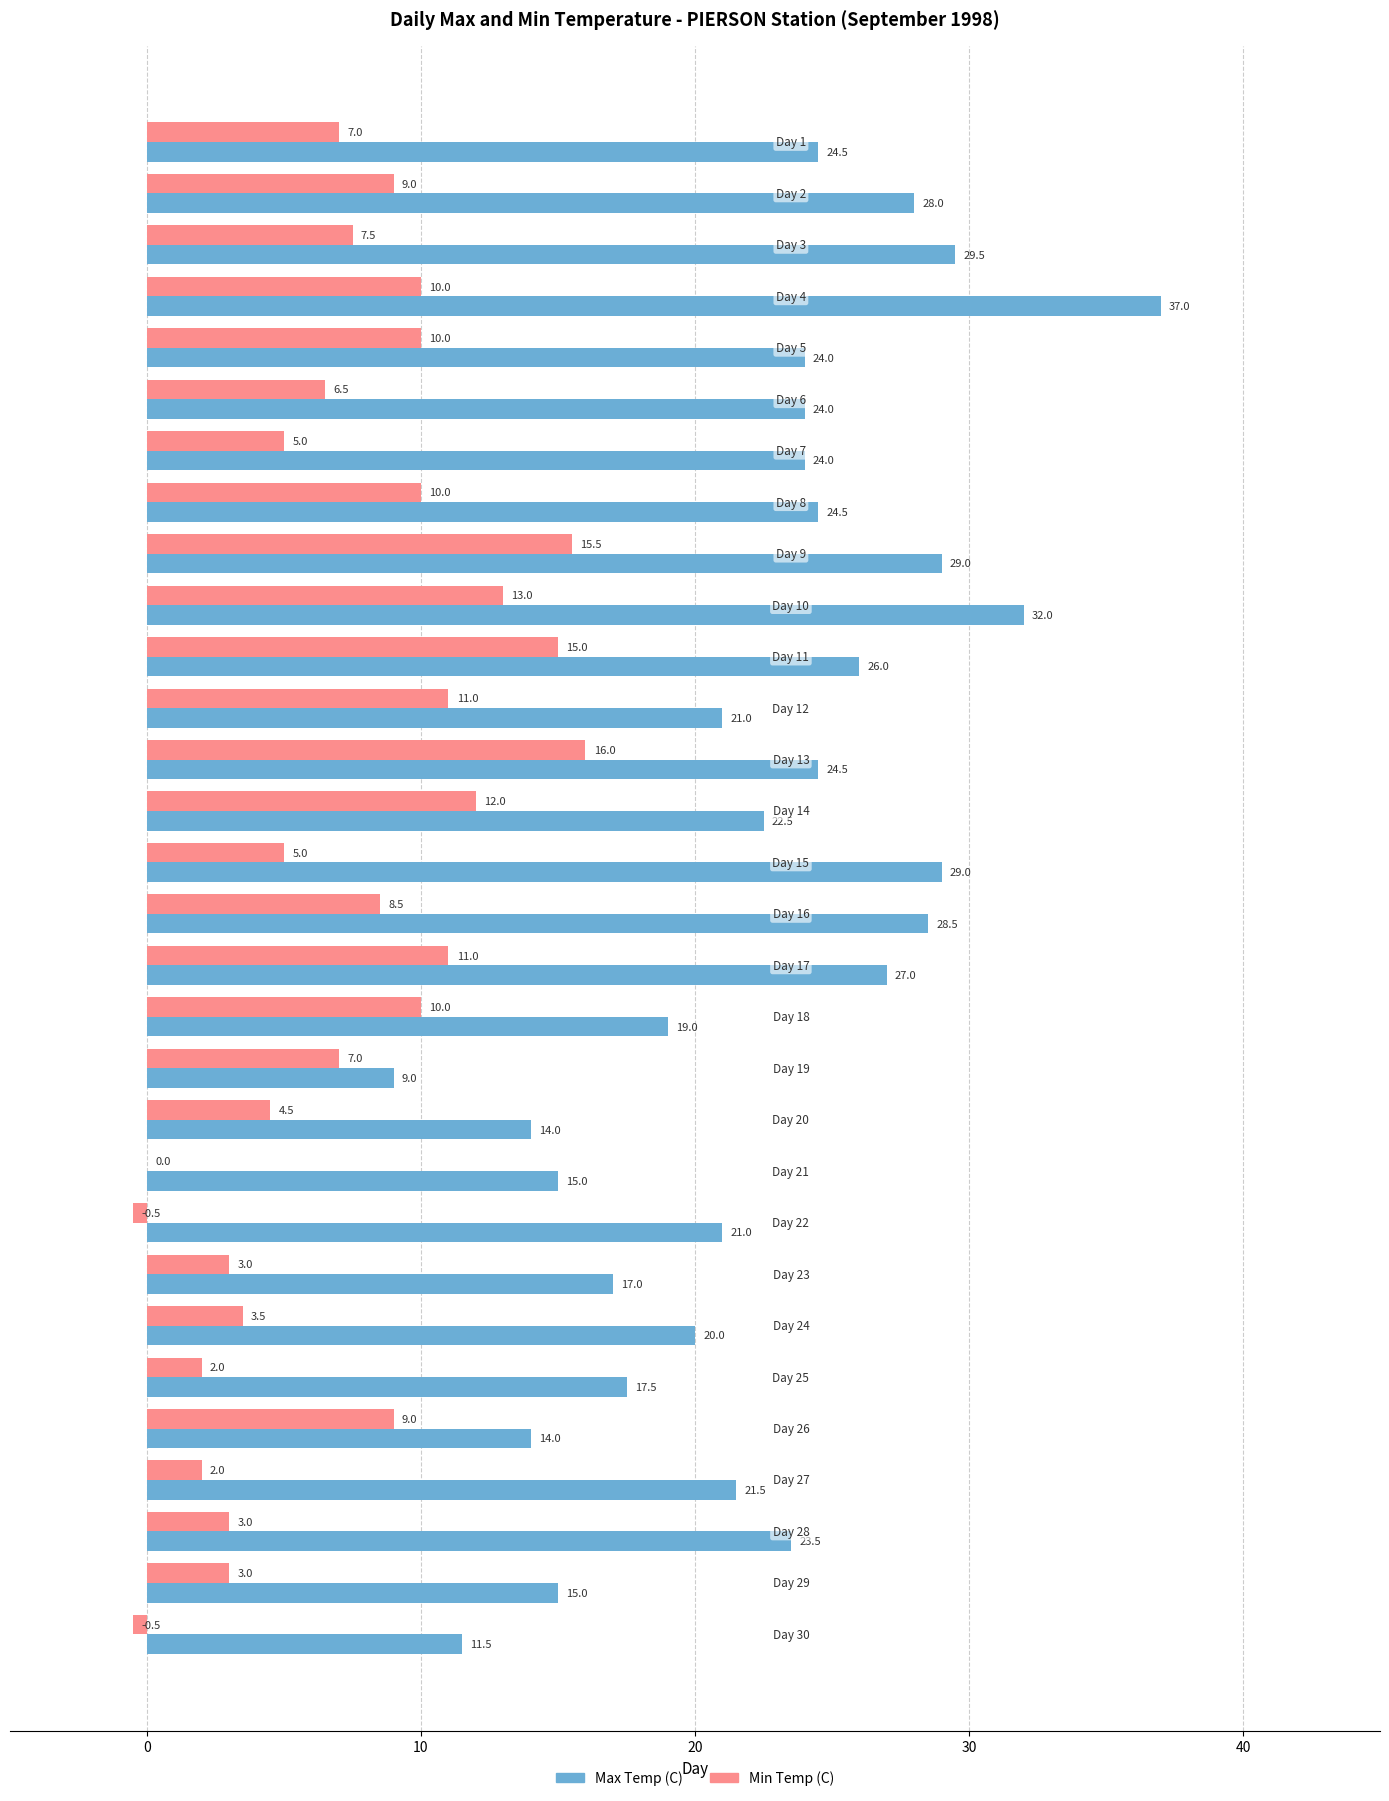

Which series has the largest total across all categories?

Max Temp (C)